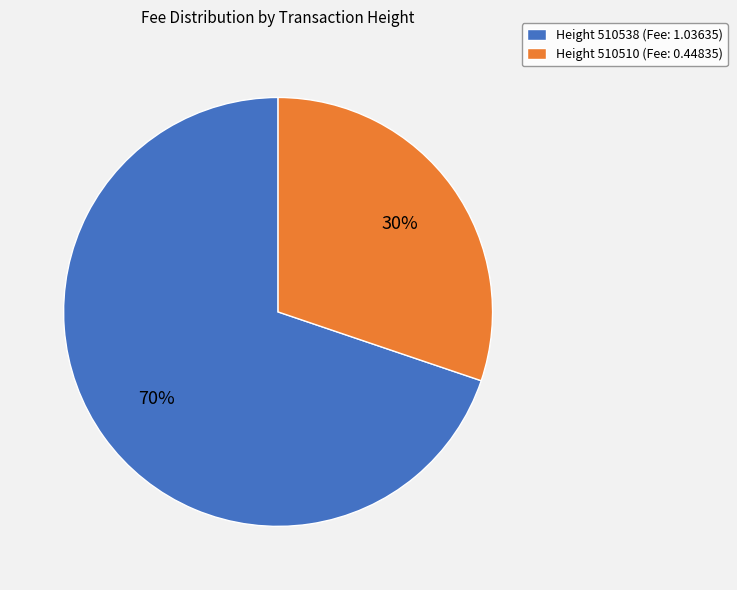

To the nearest percent, what is the average slice percentage?

50%